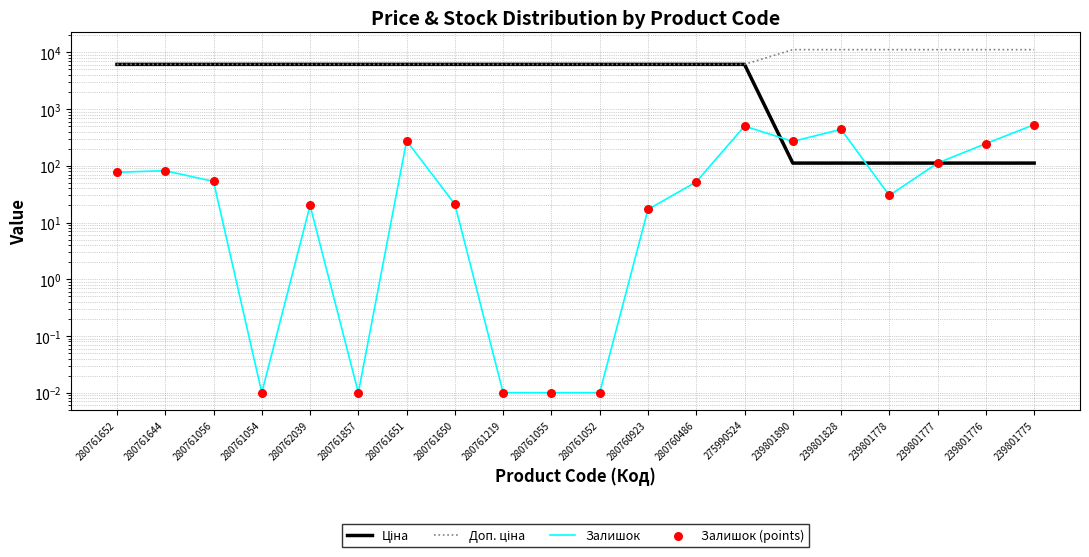

Which series reaches the maximum Y coordinate?

Доп. ціна